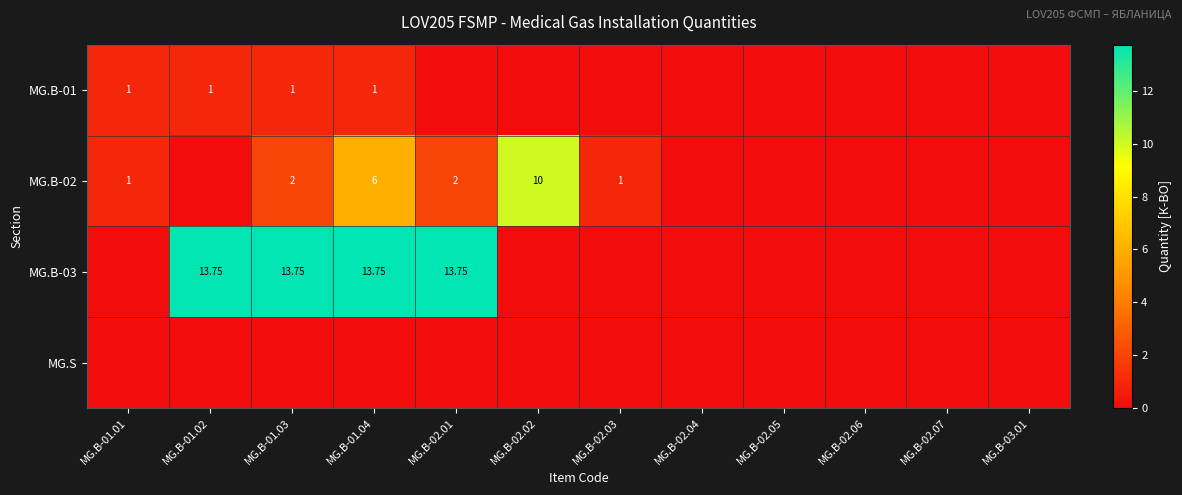

Which category has the lowest value across all series?

MG.B-02.01